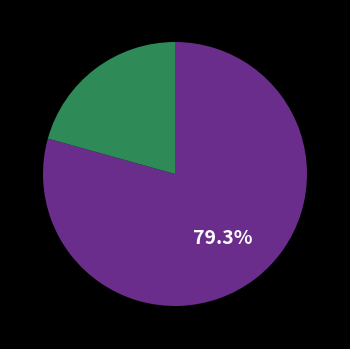

Does any single category account for the majority?

Yes